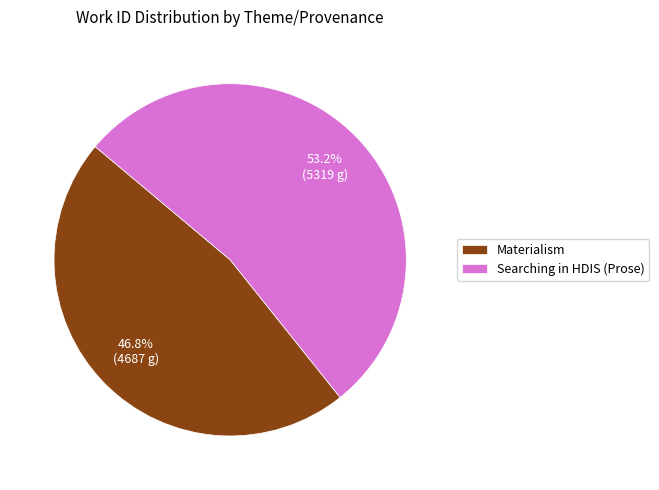

True or false: Searching in HDIS (Prose) accounts for 45% of the total.

False